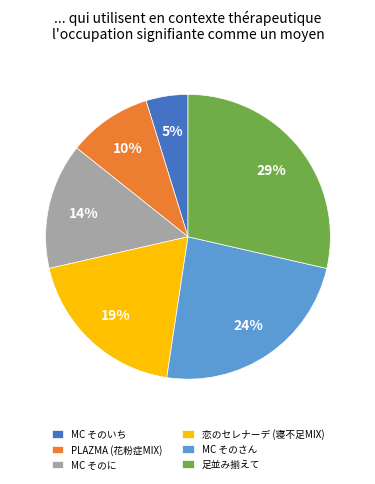

Is there any slice that represents more than half of the pie?

No